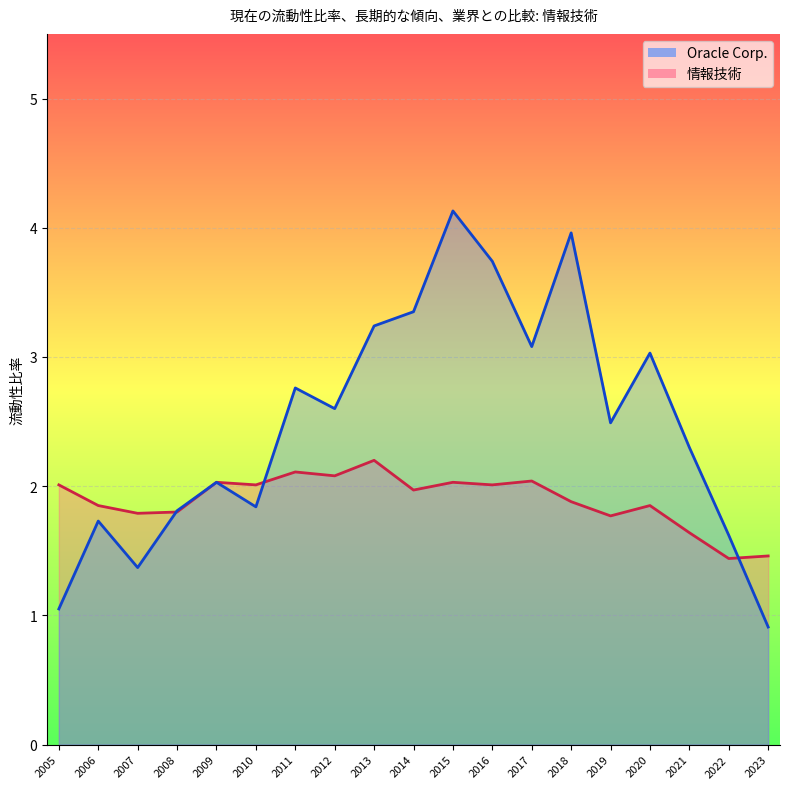

True or false: 情報技術 and Oracle Corp. intersect in this chart.

True